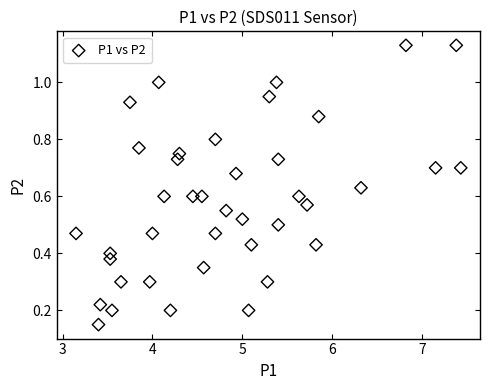

What is the range of Y values (max minus min)?

1.0